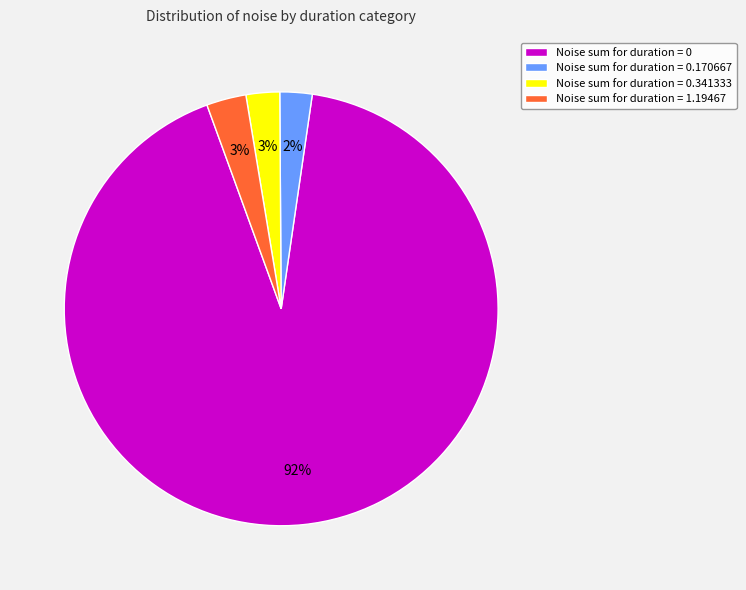

To the nearest percent, what is the difference between the largest and smallest slice percentages?

90%